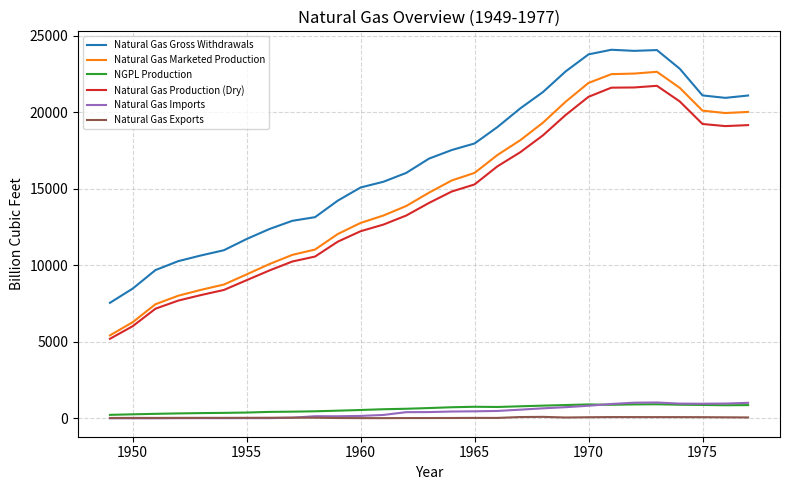

How many values in the Natural Gas Production (Dry) series are below 14076?

14